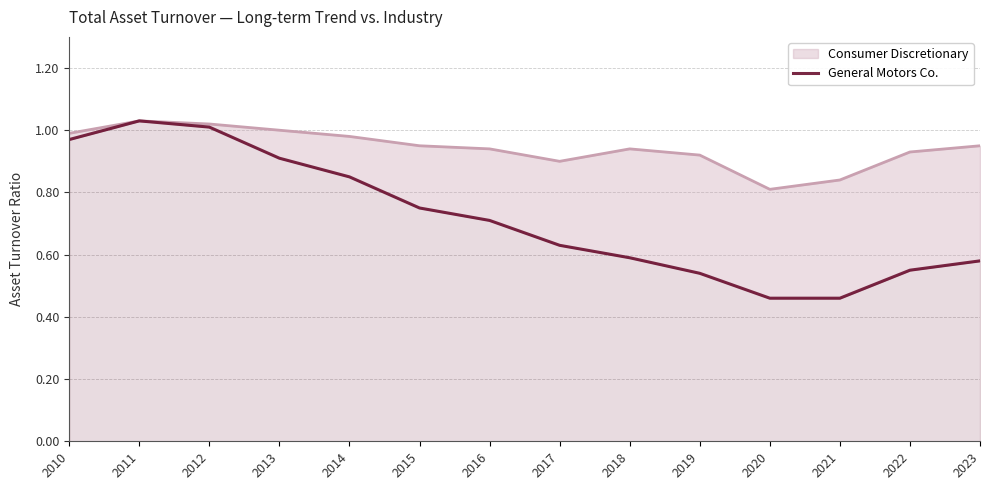

Is it true that the value at 2021 is 0.5?

True